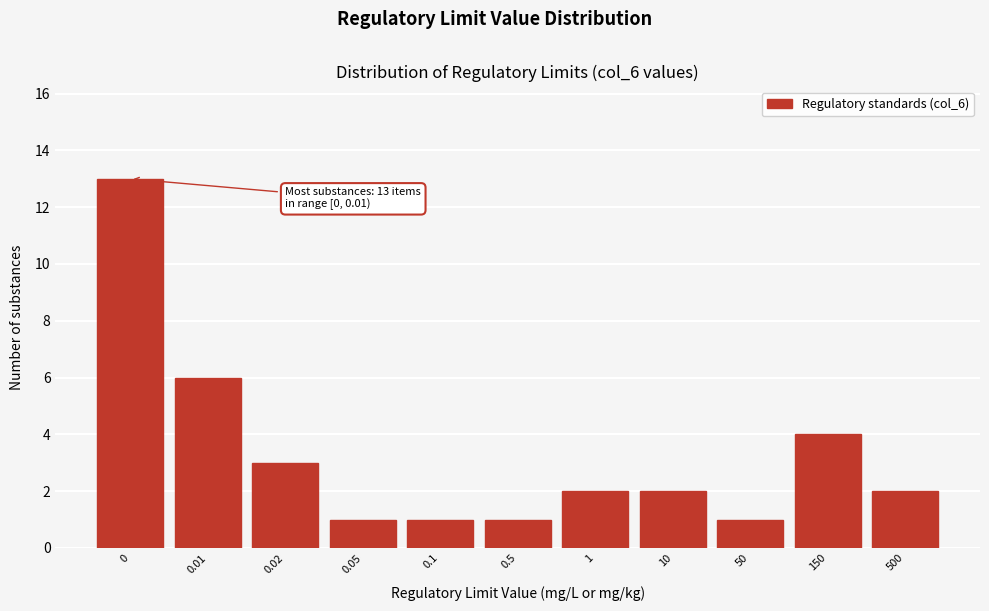

Reading left to right, extract all data points from this chart.

0=13	0.01=6	0.02=3	0.05=1	0.1=1	0.5=1	1=2	10=2	50=1	150=4	500=2